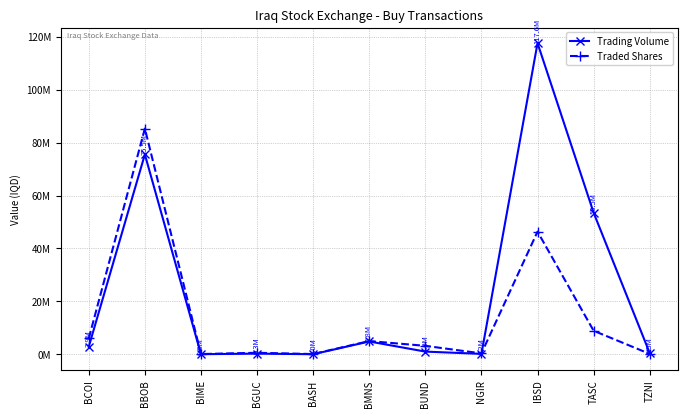

The Trading Volume series shows 8852.5 at BIME. True or false?

False